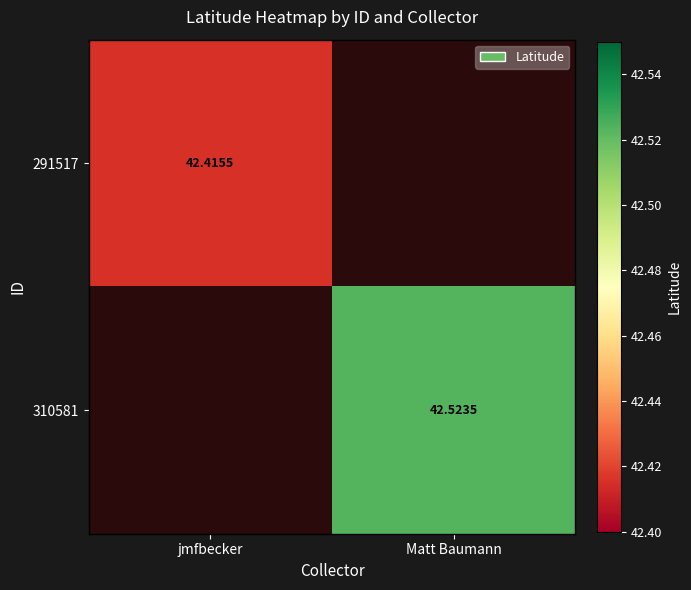

Is the value of 291517 at Matt Baumann greater than the value of 310581 at jmfbecker?

No